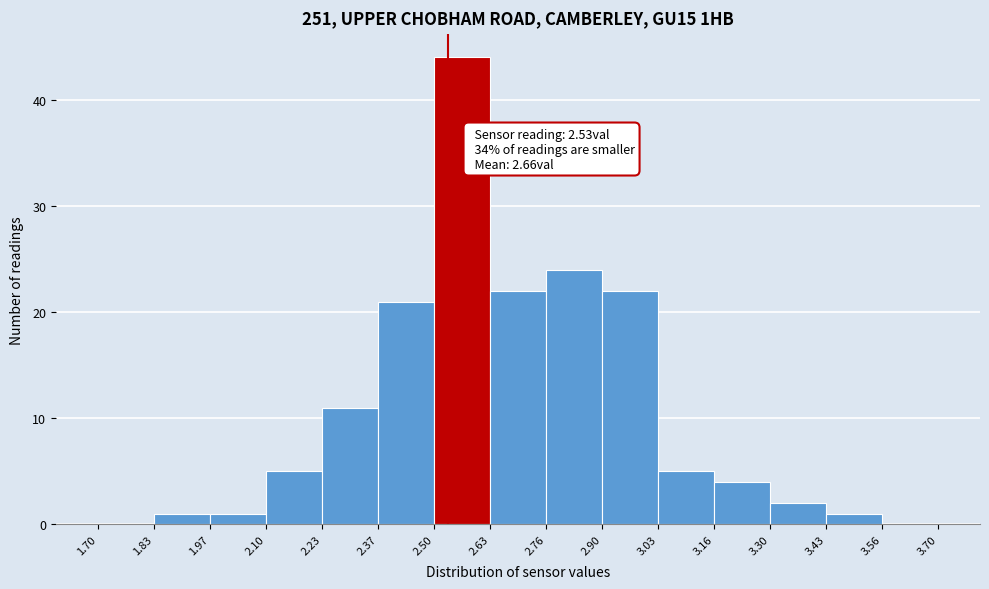

Over which range of the x-axis is the bar tallest?

2.50 to 2.63